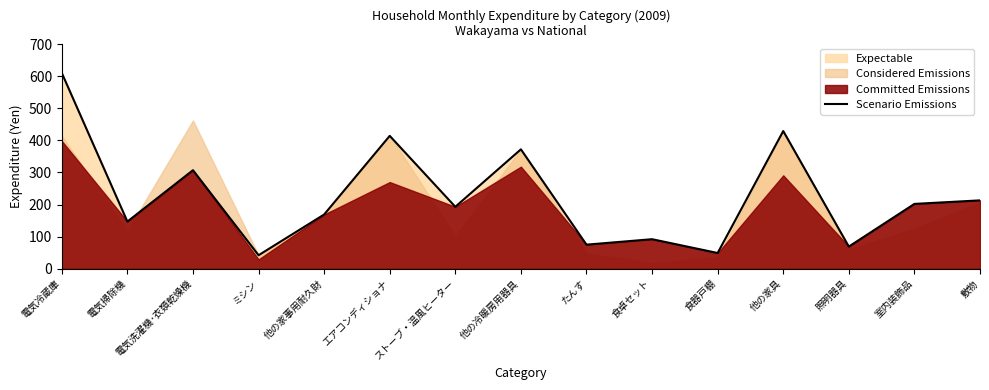

Is it true that the value at エアコンディショナ is 414?

True